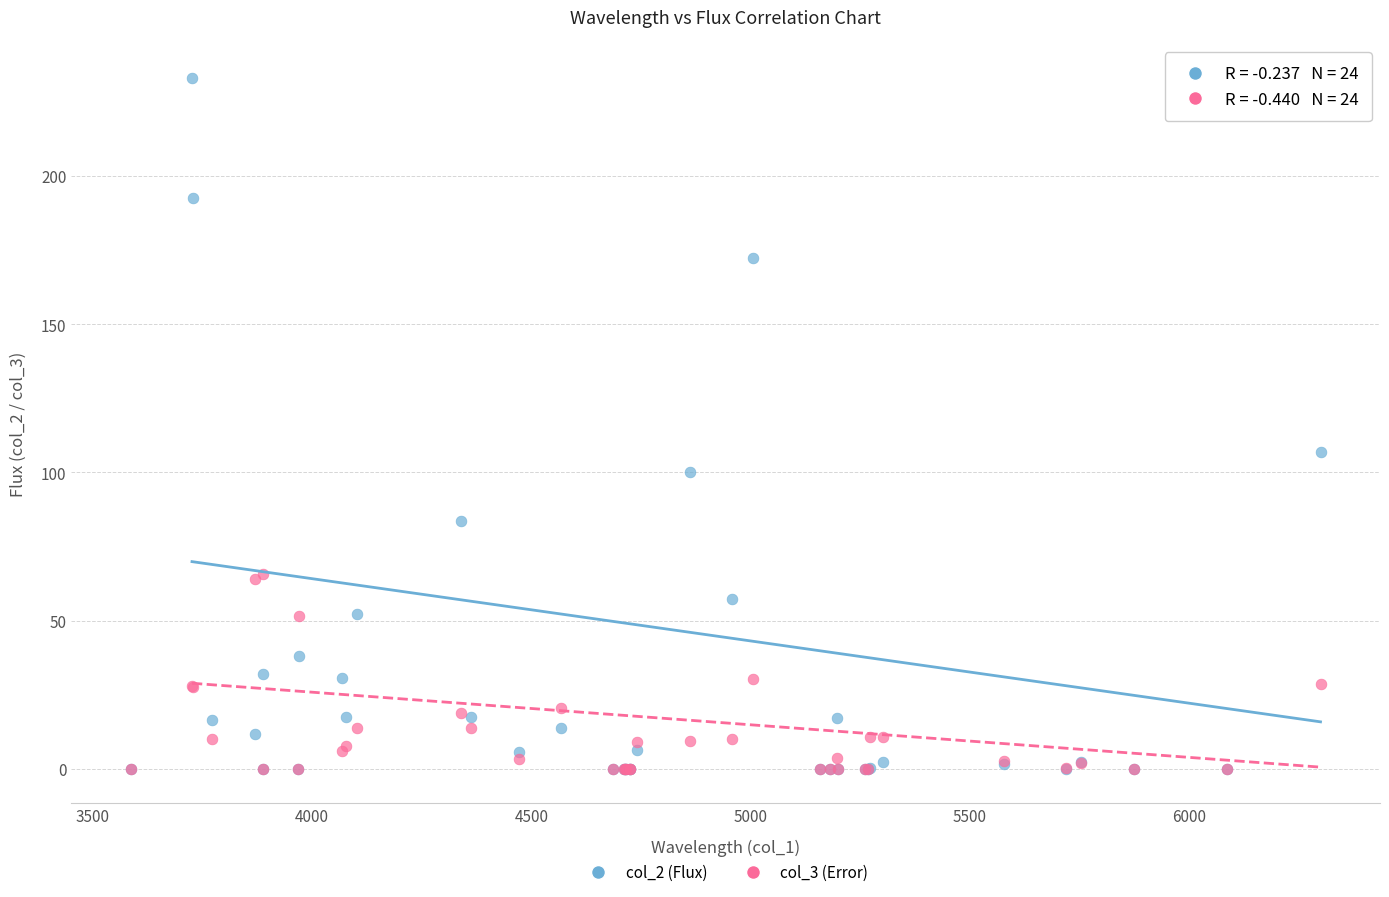

Which series contains the highest Y value?

col_2 (Flux)